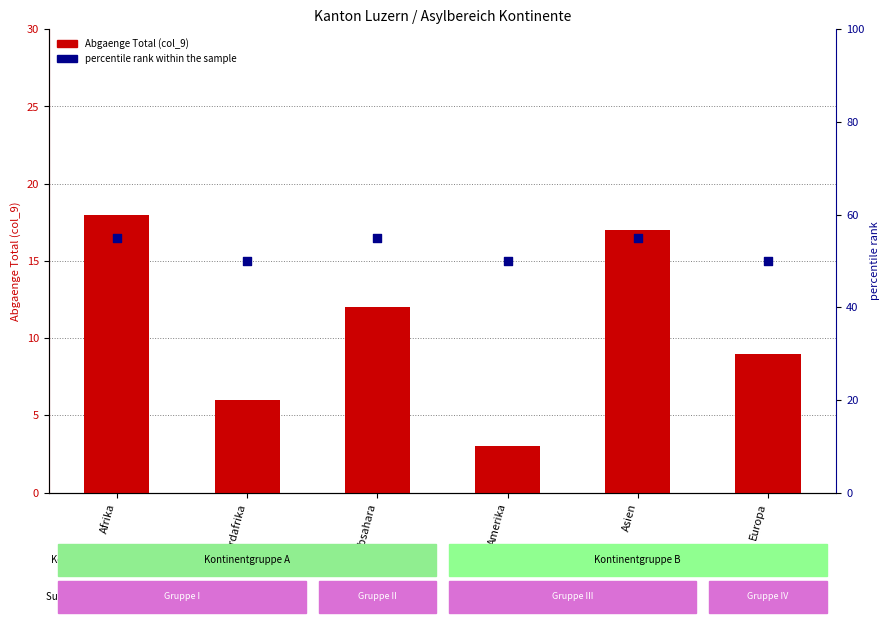

Which series reaches the minimum Y coordinate?

Abgaenge Total